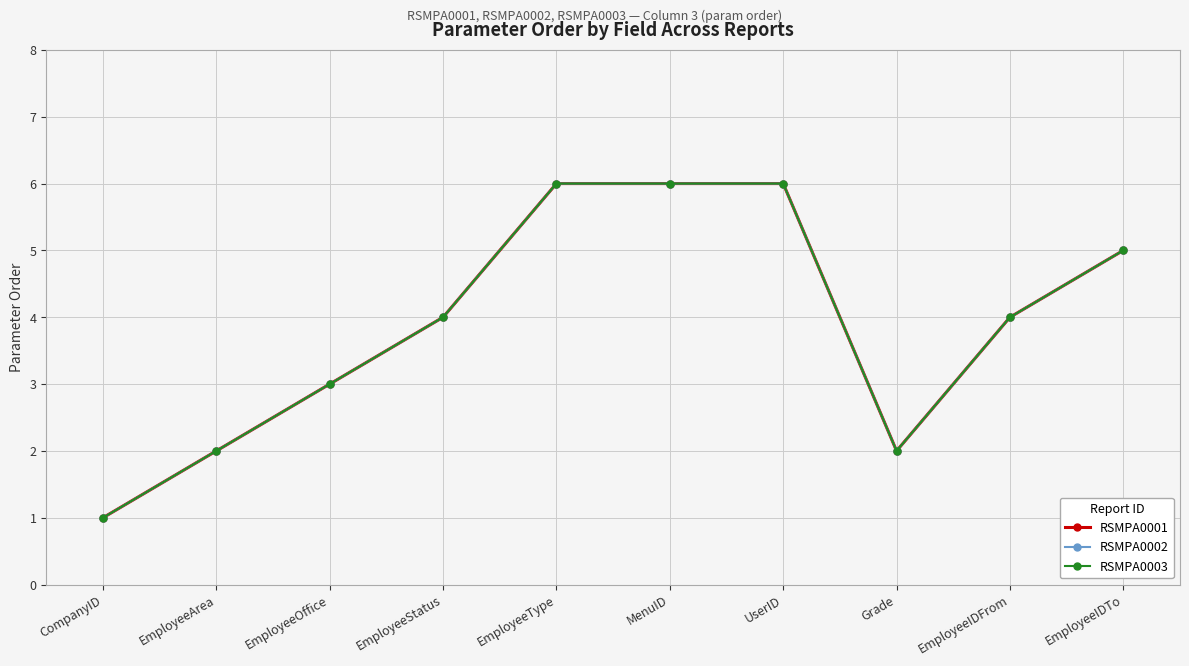

Rank the series by their maximum value, from lowest to highest.

RSMPA0001, RSMPA0002, RSMPA0003